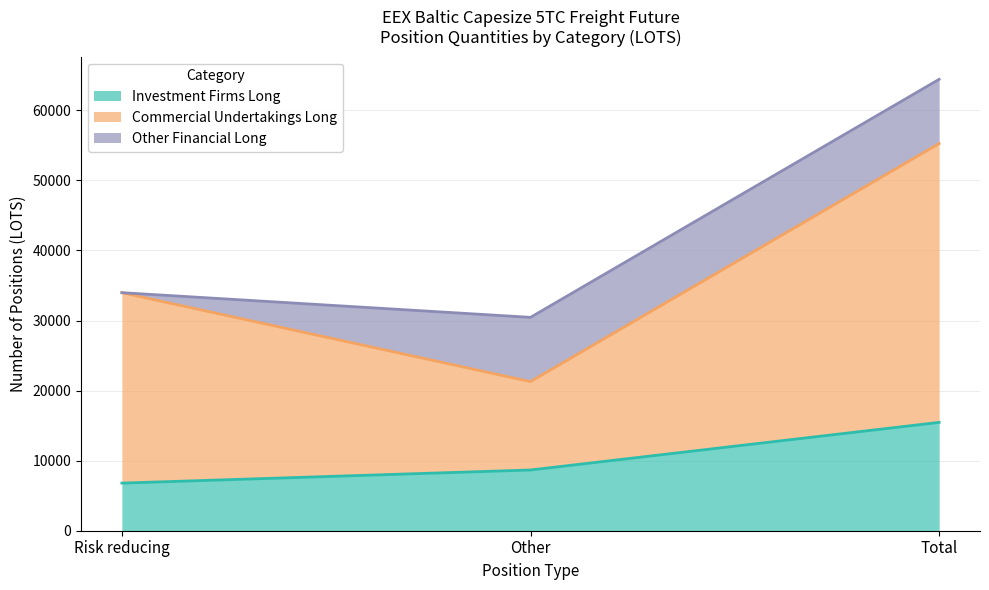

What are all the series names shown in the legend?

Investment Firms Long, Commercial Undertakings Long, Other Financial Long